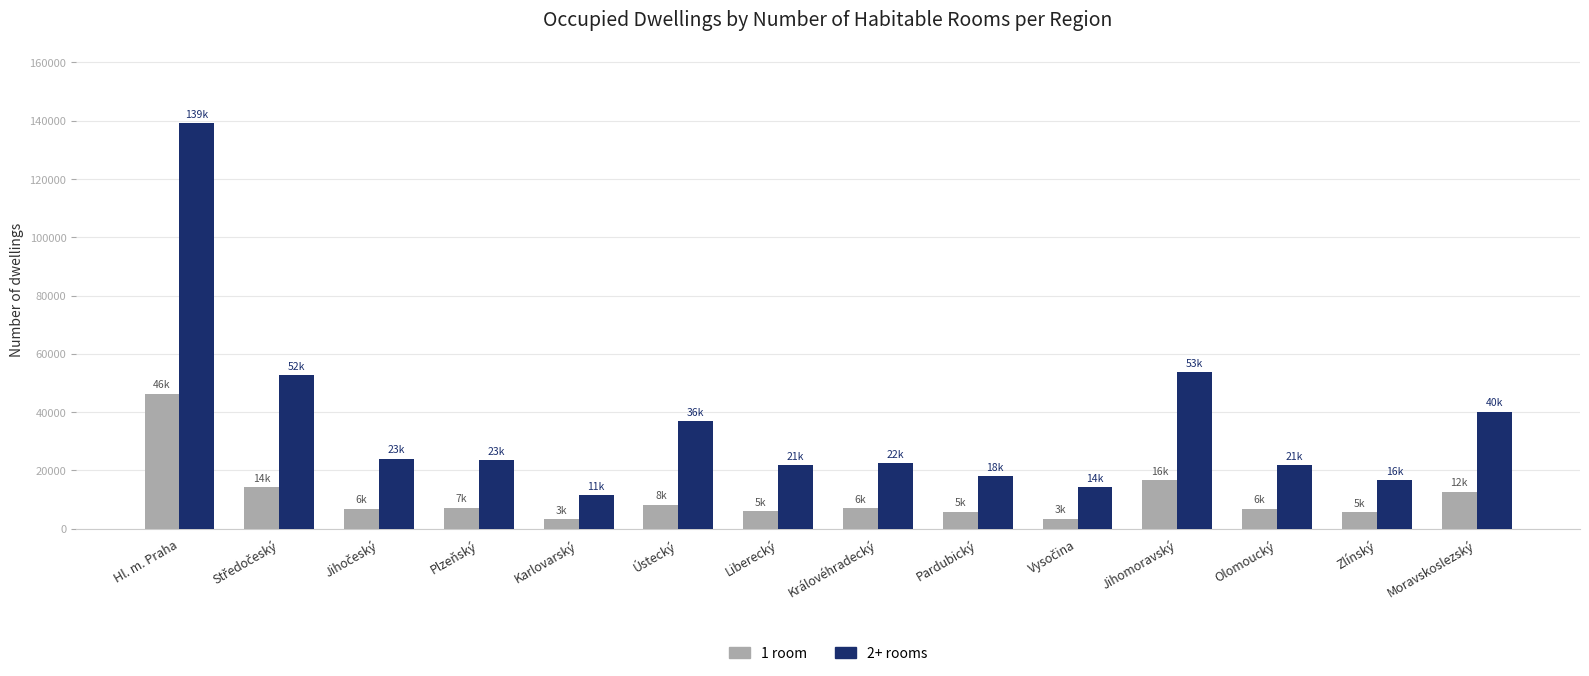

Which series has the largest range (max minus min)?

2+ rooms